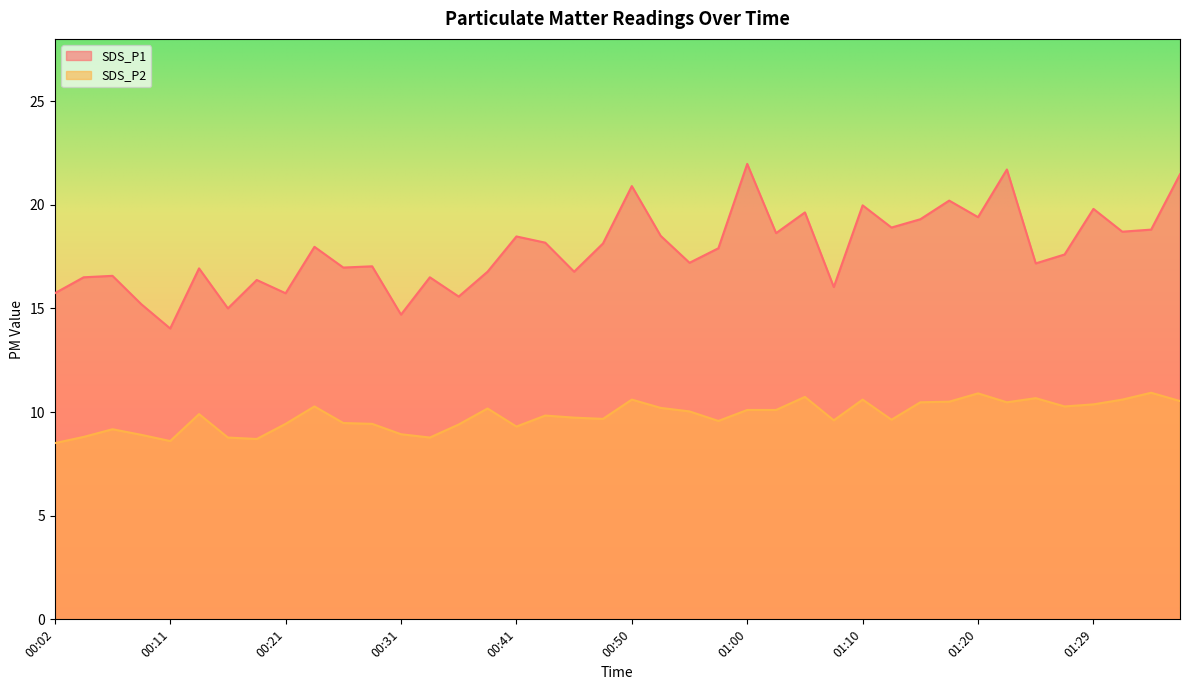

What is the difference between the highest and lowest values at 00:16?

6.2